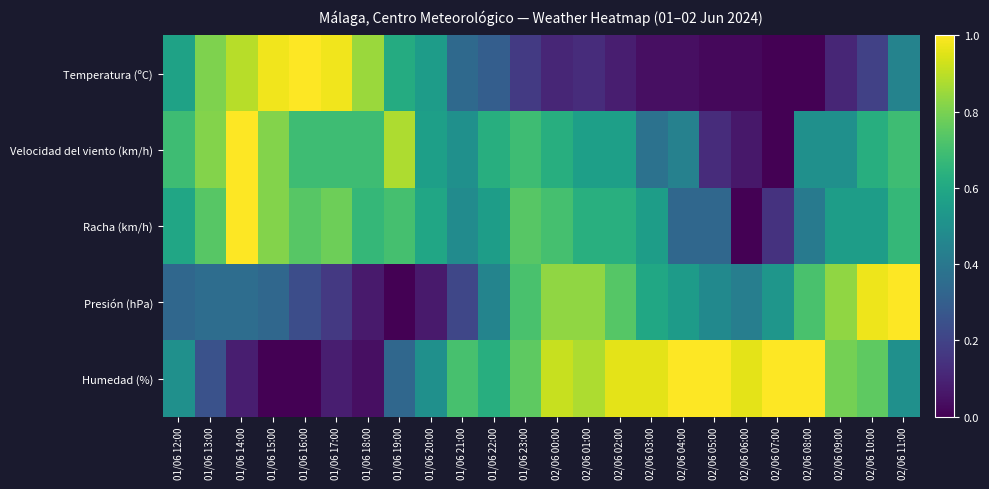

Between 01/06 15:00 and 01/06 19:00, which is larger?

01/06 15:00